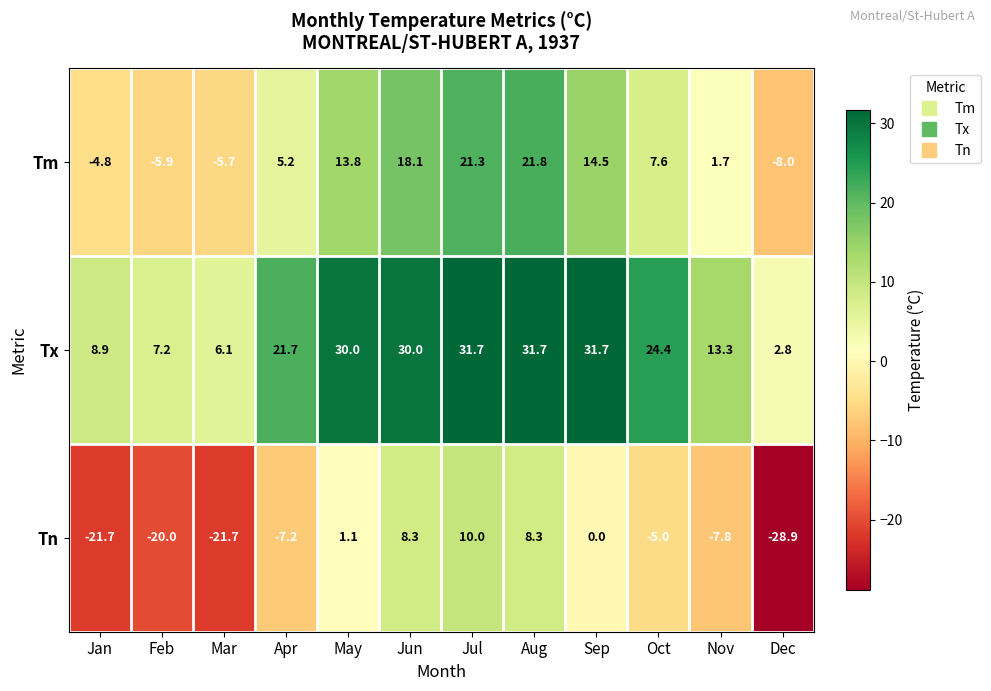

Which series has the largest total across all categories?

Tx